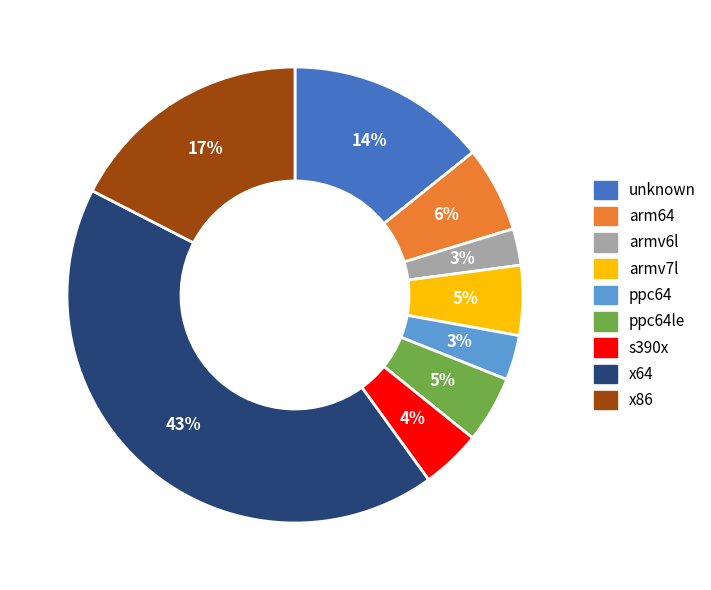

Does any single category account for the majority?

No